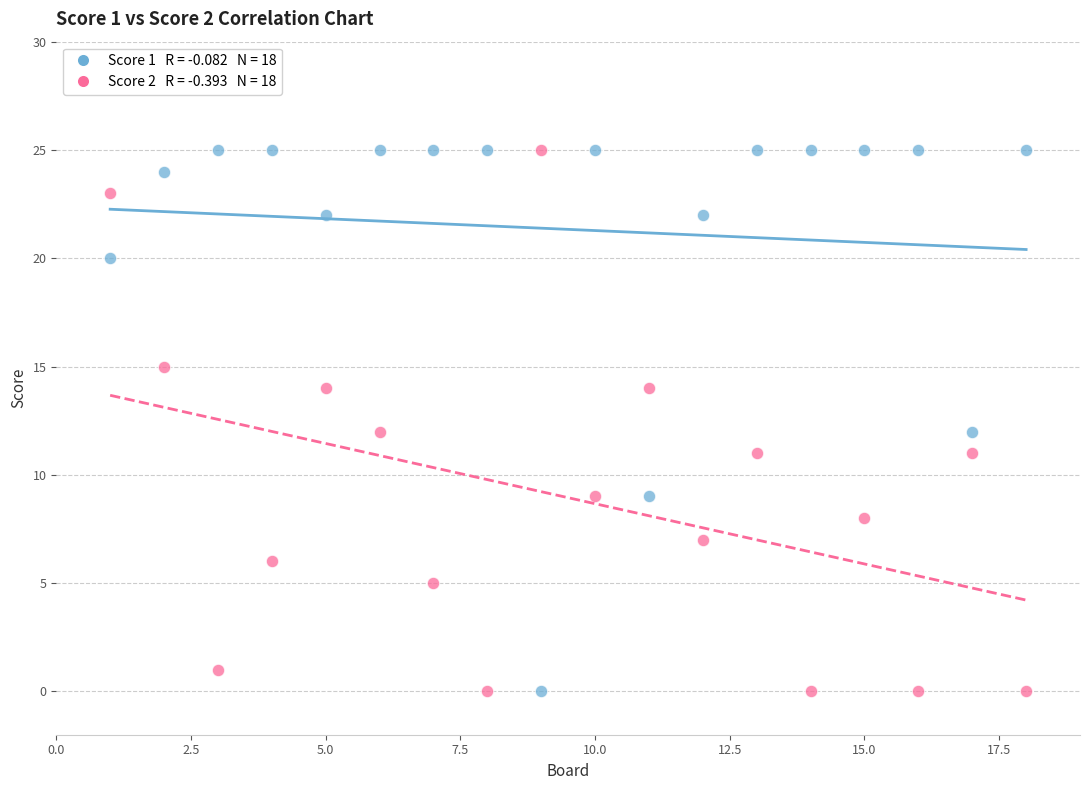

Across all data points, what is the range of Y values (max minus min)?

25